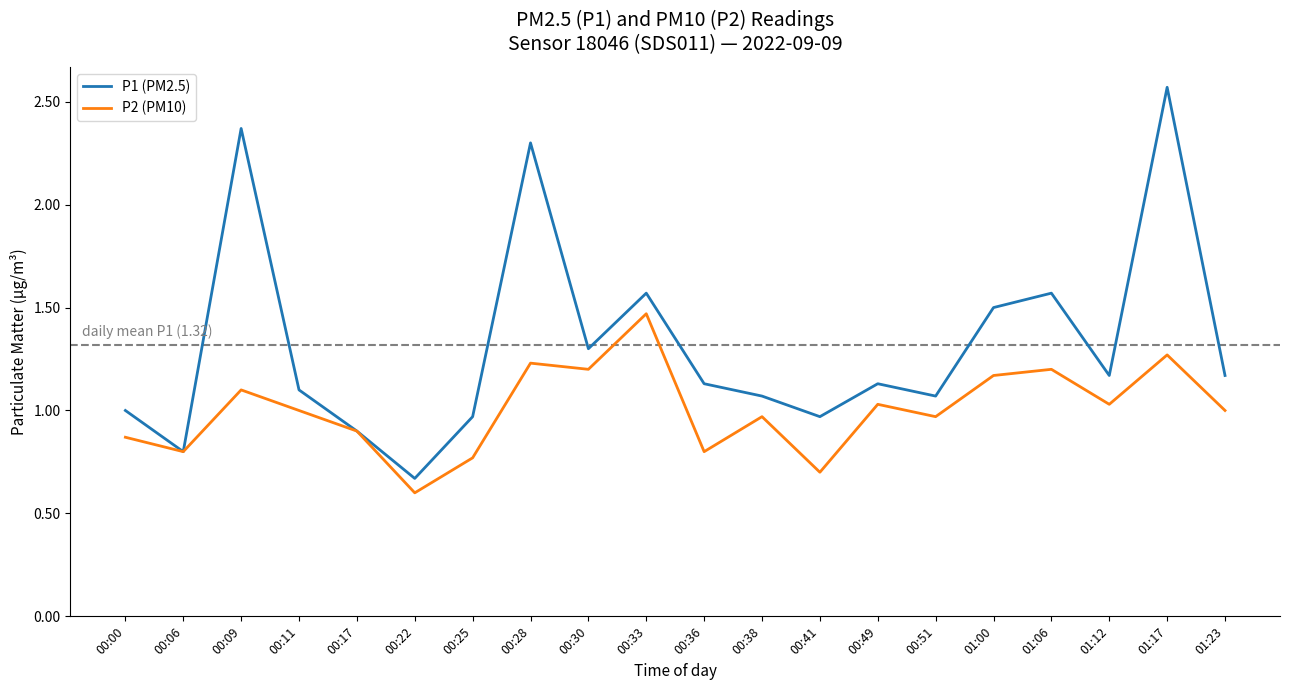

Is this an area chart (filled region under the line)?

No